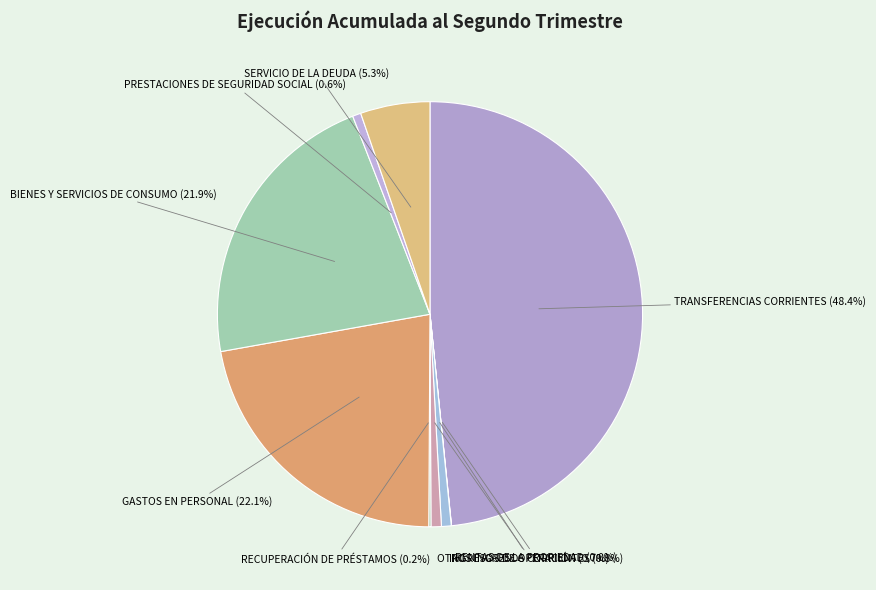

To the nearest percent, what percentage of the pie is SERVICIO DE LA DEUDA?

5%